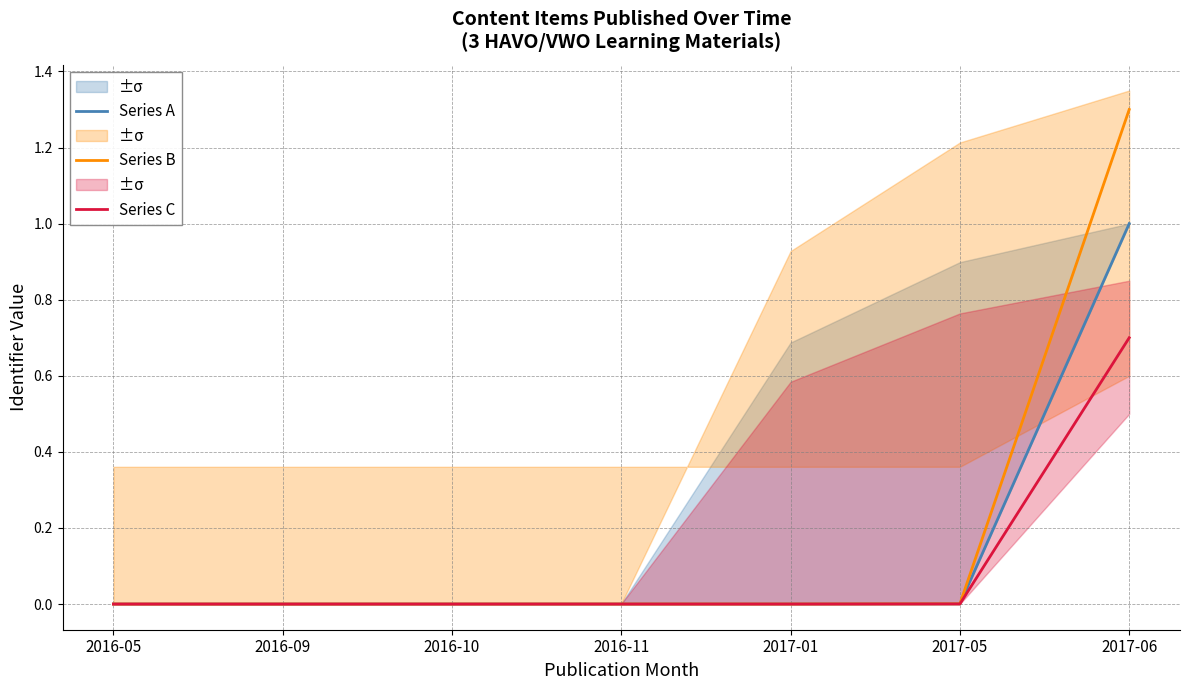

Does the chart have visible grid lines?

Yes